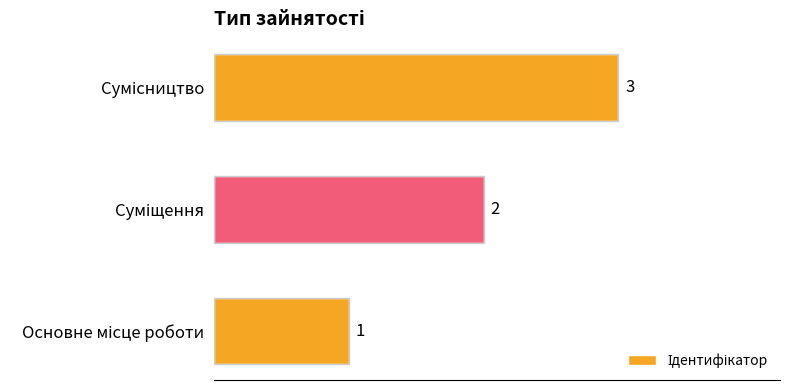

How many values are between 1 and 3?

3